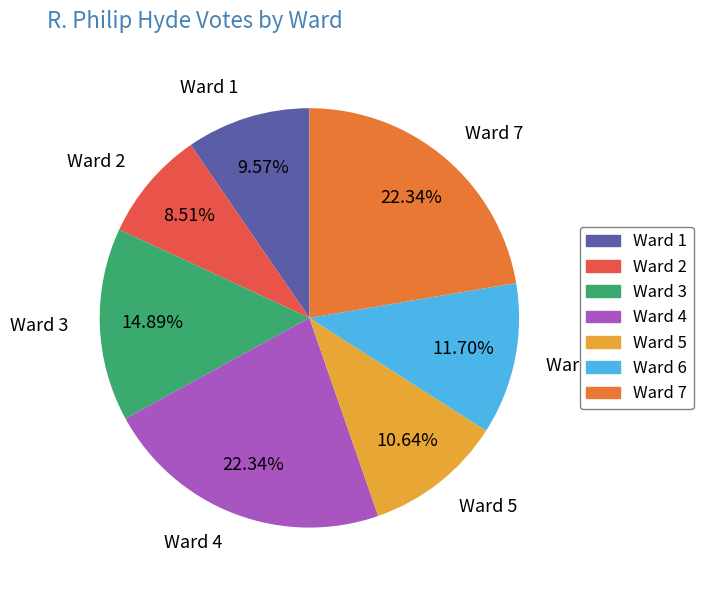

Which has a higher value, Ward 5 or Ward 6?

Ward 6